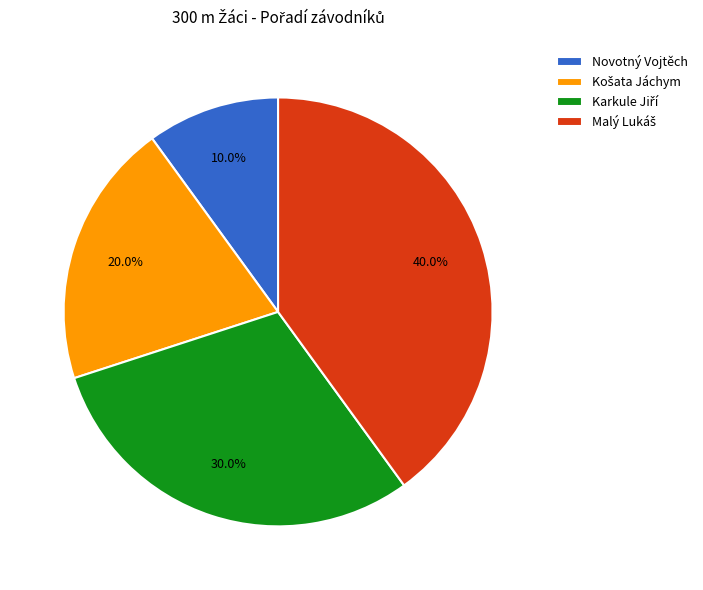

To the nearest percent, what is the difference between the largest and smallest slice percentages?

30%